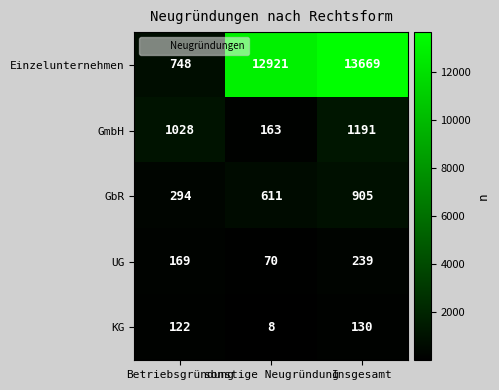

What is the average value of the GbR series?

603